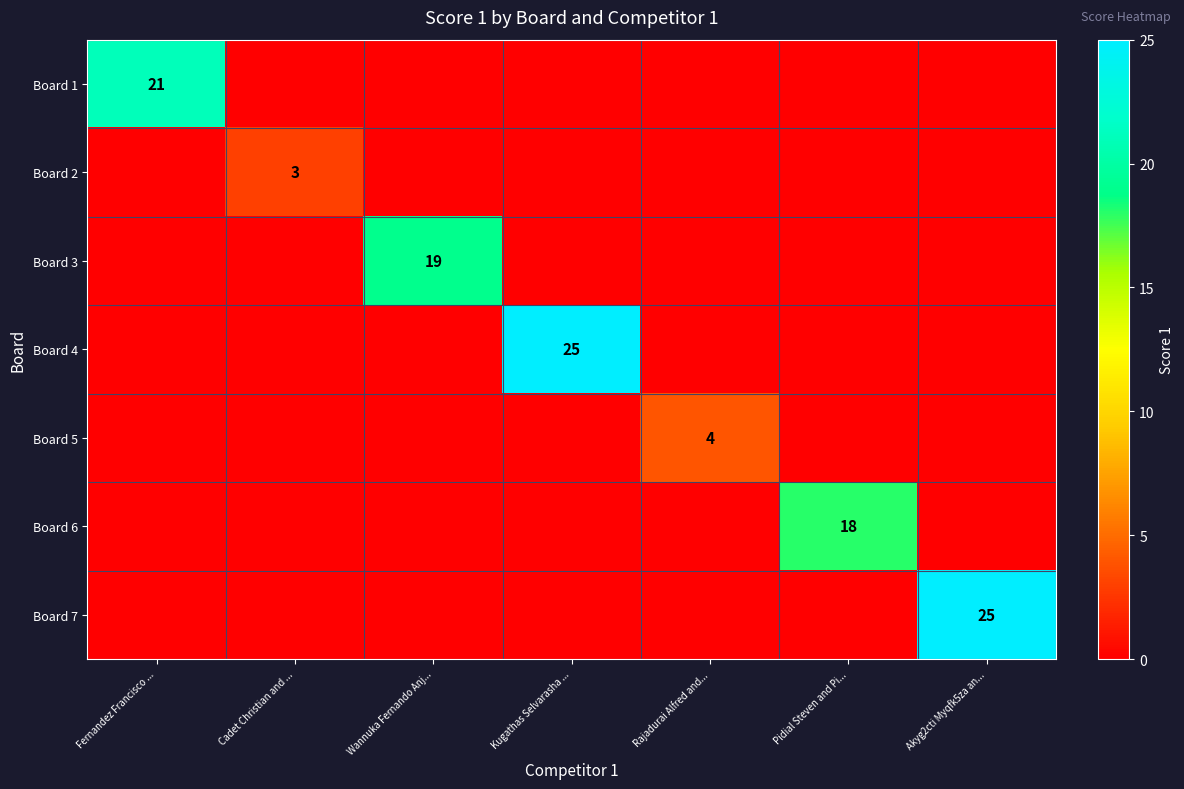

The Board 4 series shows 25 at Kugathas Selvarasha .... True or false?

True